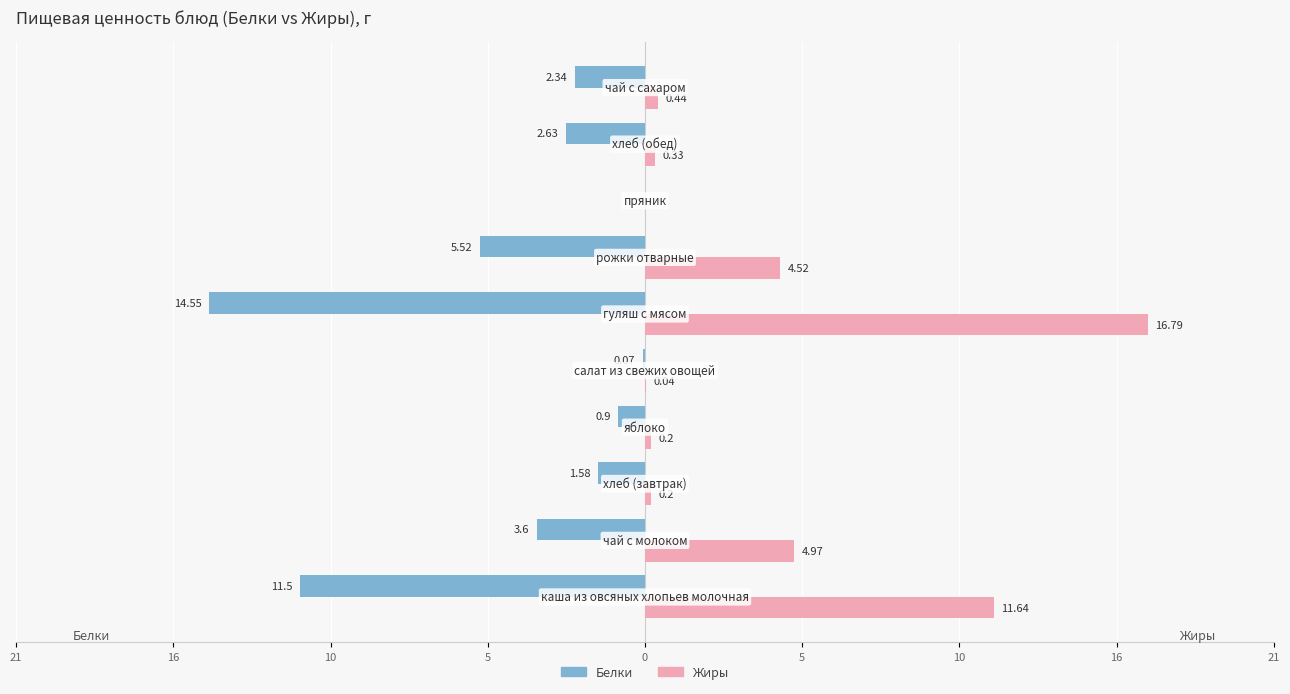

What are all the series names shown in the legend?

Белки, Жиры